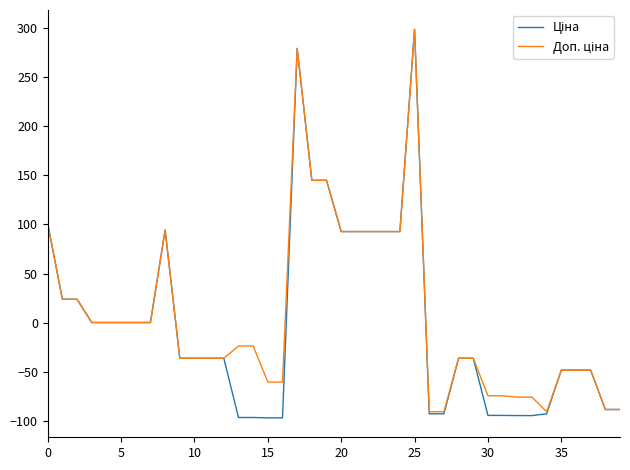

Does the chart have visible grid lines?

No